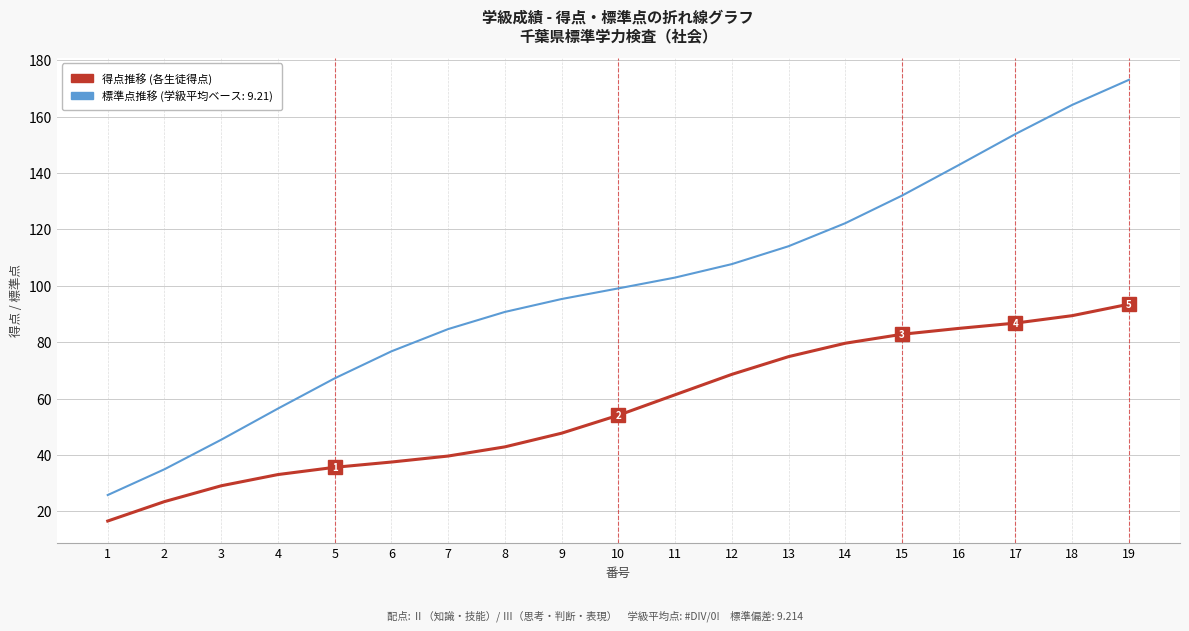

What is the difference between the highest and lowest values at 10?

45.0